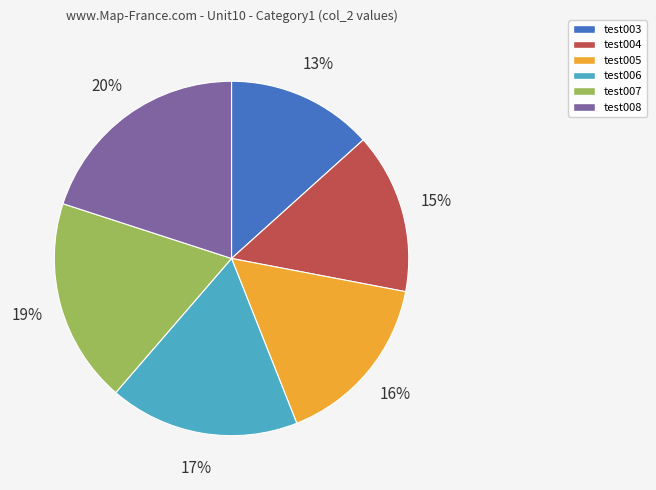

Which slice is the smallest?

test003